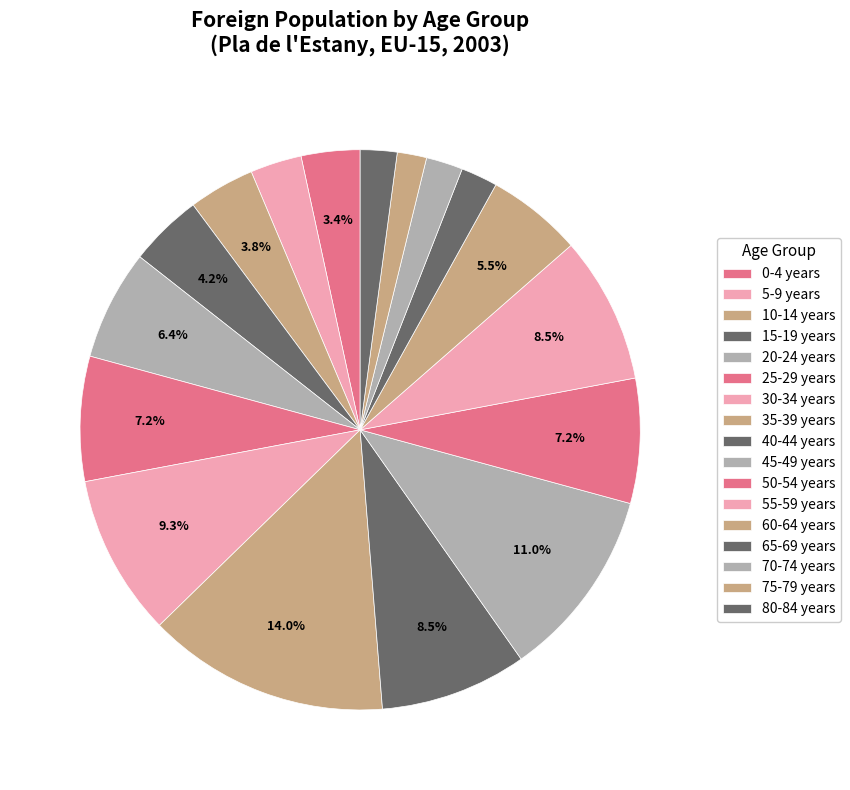

What percentage is the 60-64 years slice, to the nearest percent?

6%